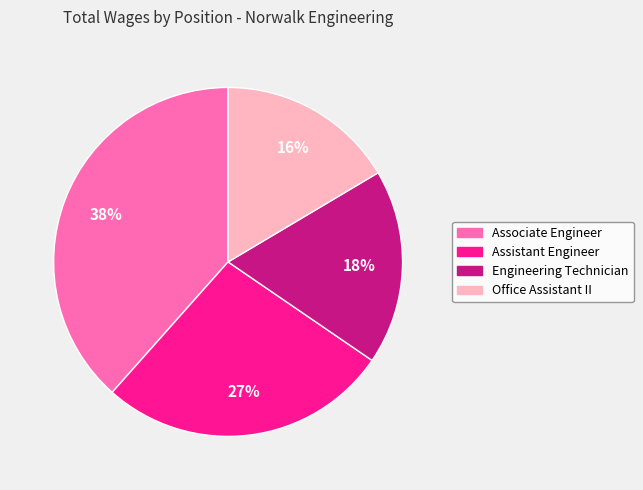

To the nearest percent, what is the difference between the Office Assistant II and Engineering Technician slice percentages?

2%